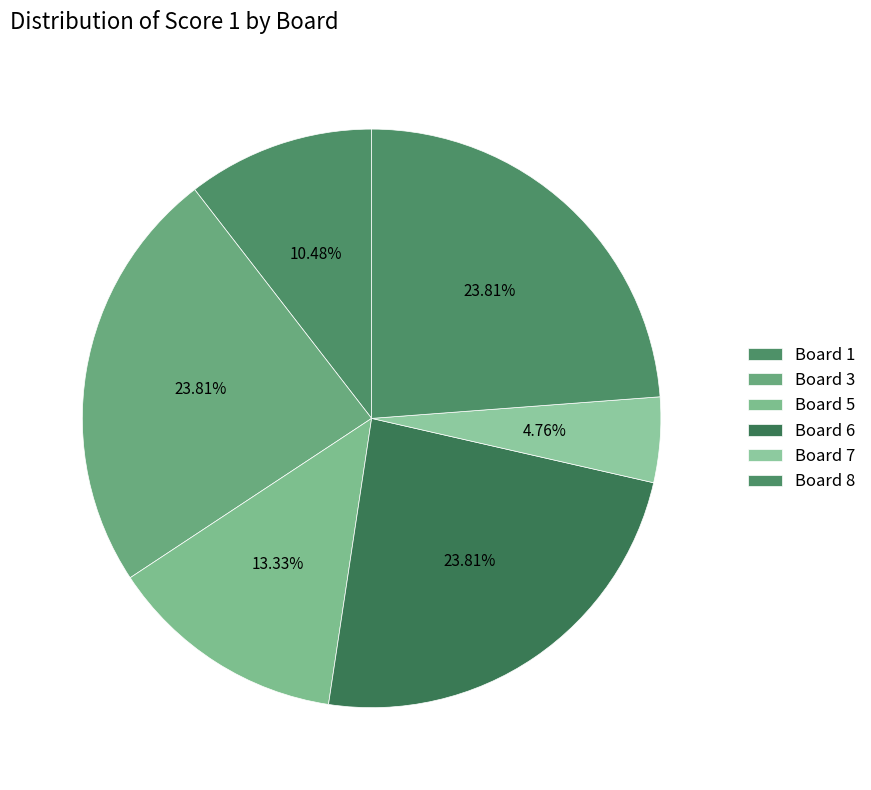

Count the number of slices in the pie.

6